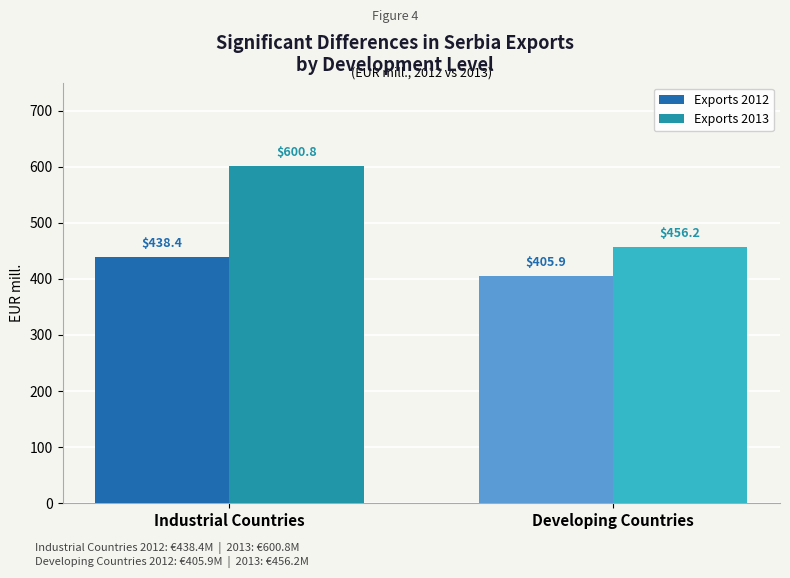

What is the difference between the maximum and minimum values in the Exports 2013 series?

144.6